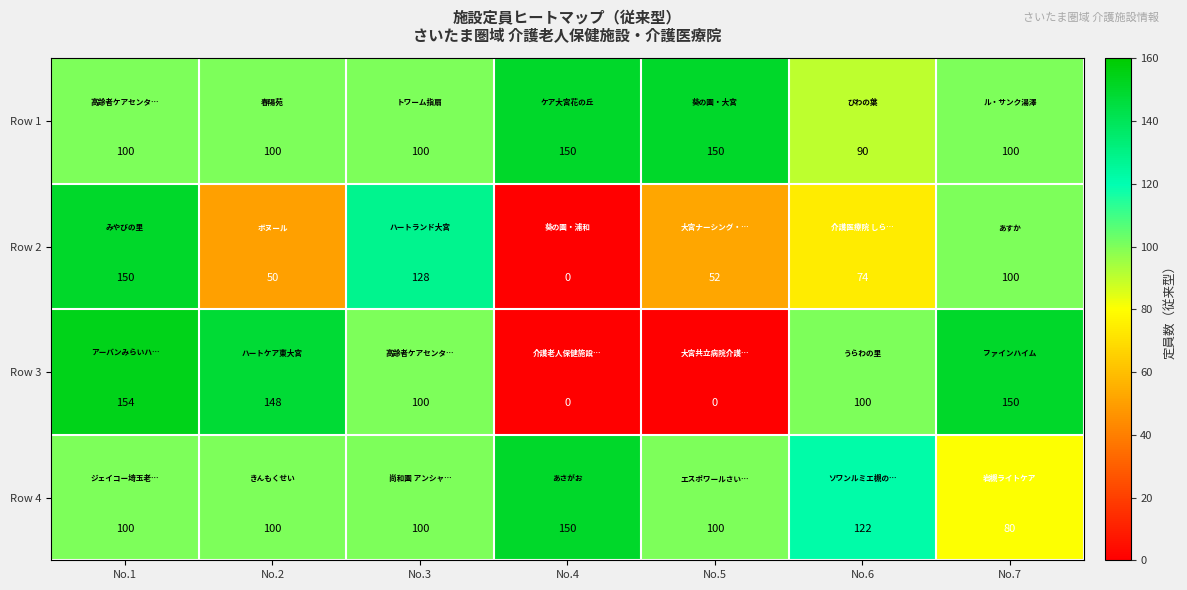

At which category is the sum across all series the highest?

No.1